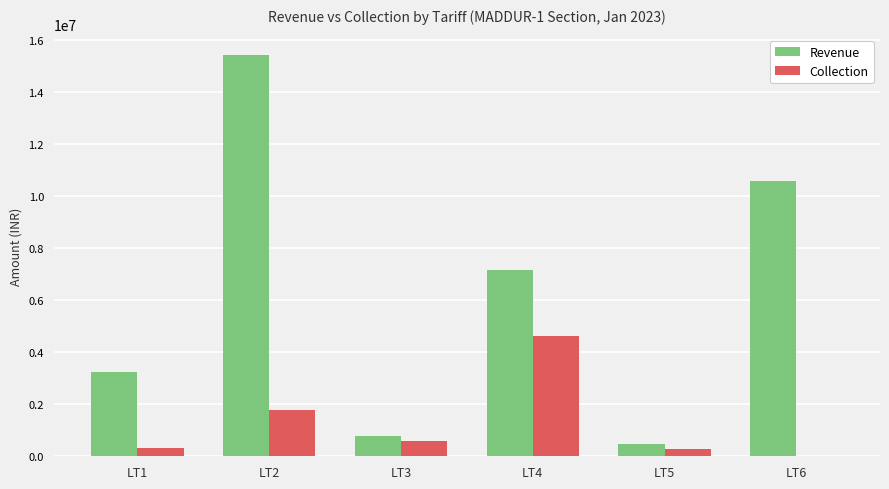

Is the value of Revenue at LT4 greater than the value of Collection at LT6?

Yes